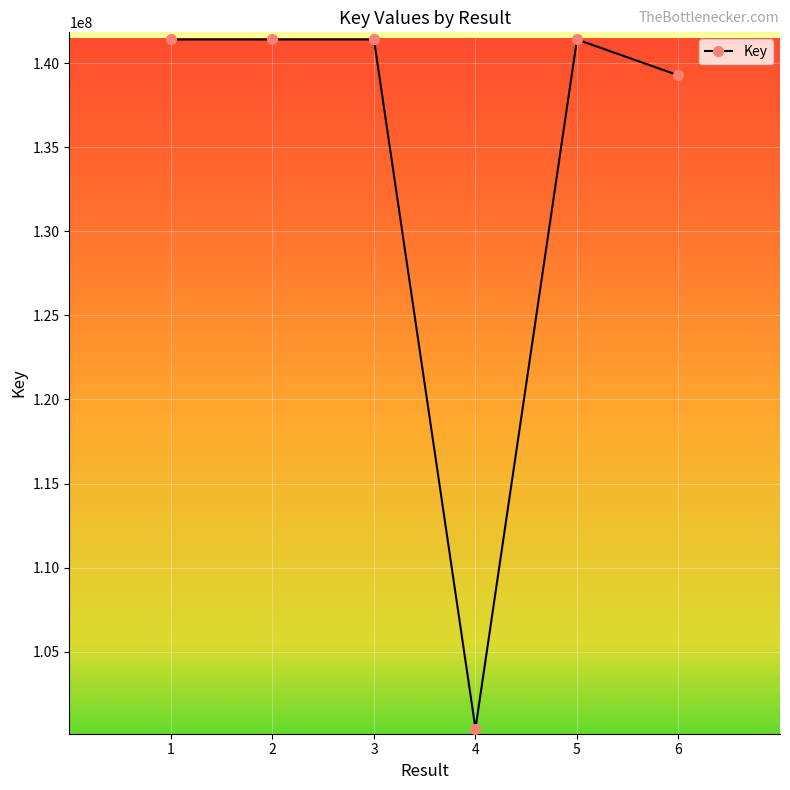

Approximately how many times larger is the value at 1 compared to 5?

1.0